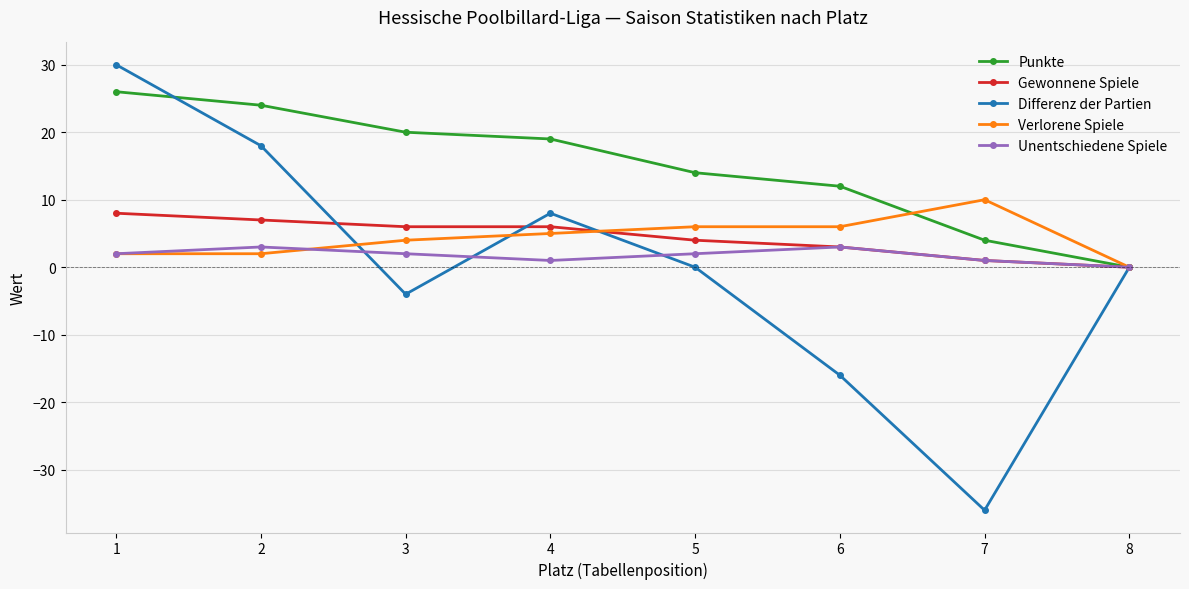

True or false: Punkte has a value of 0 at 8.

True